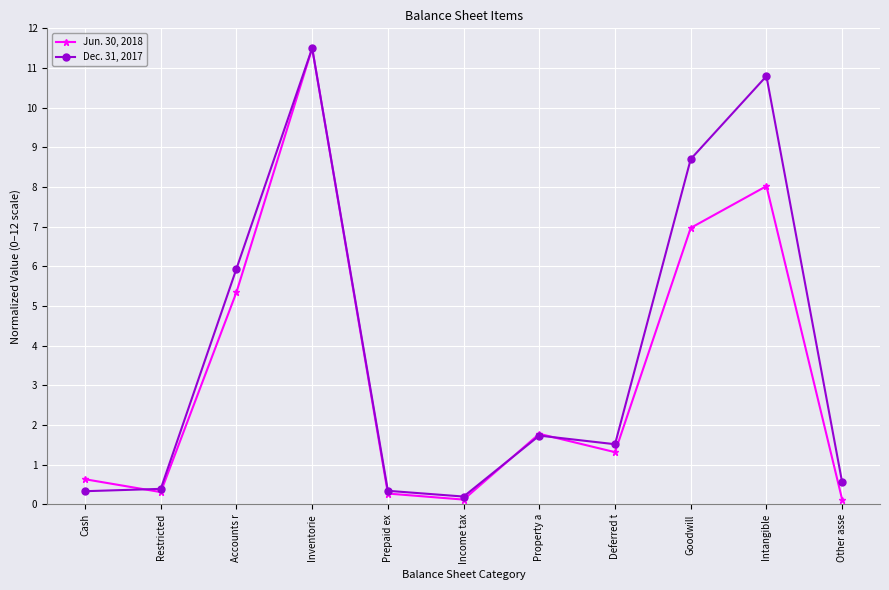

What is the highest value of the Jun. 30, 2018 series?

11.5